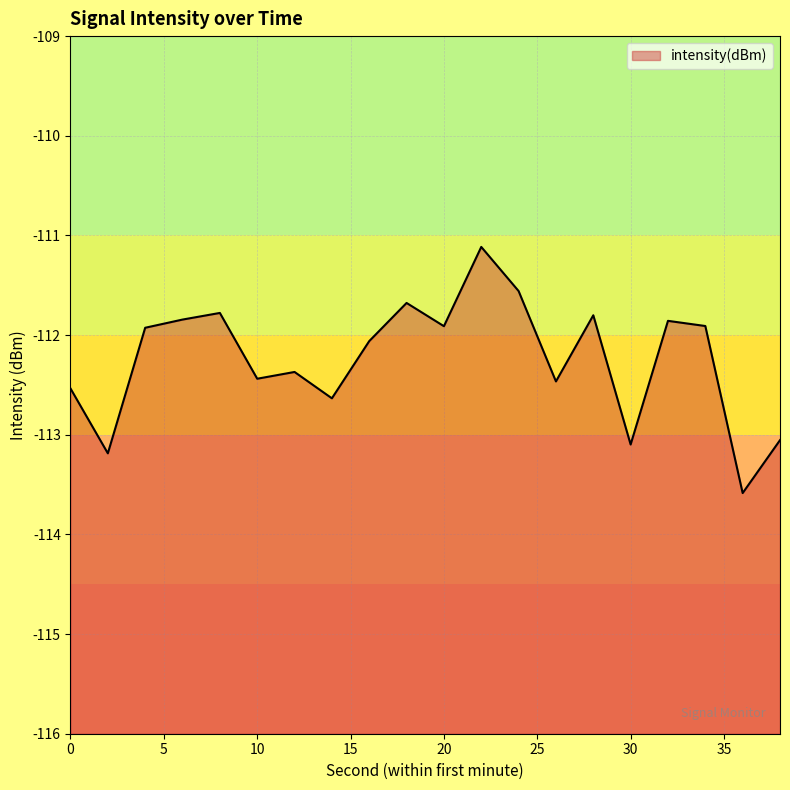

Which category has the lowest value across all series?

36